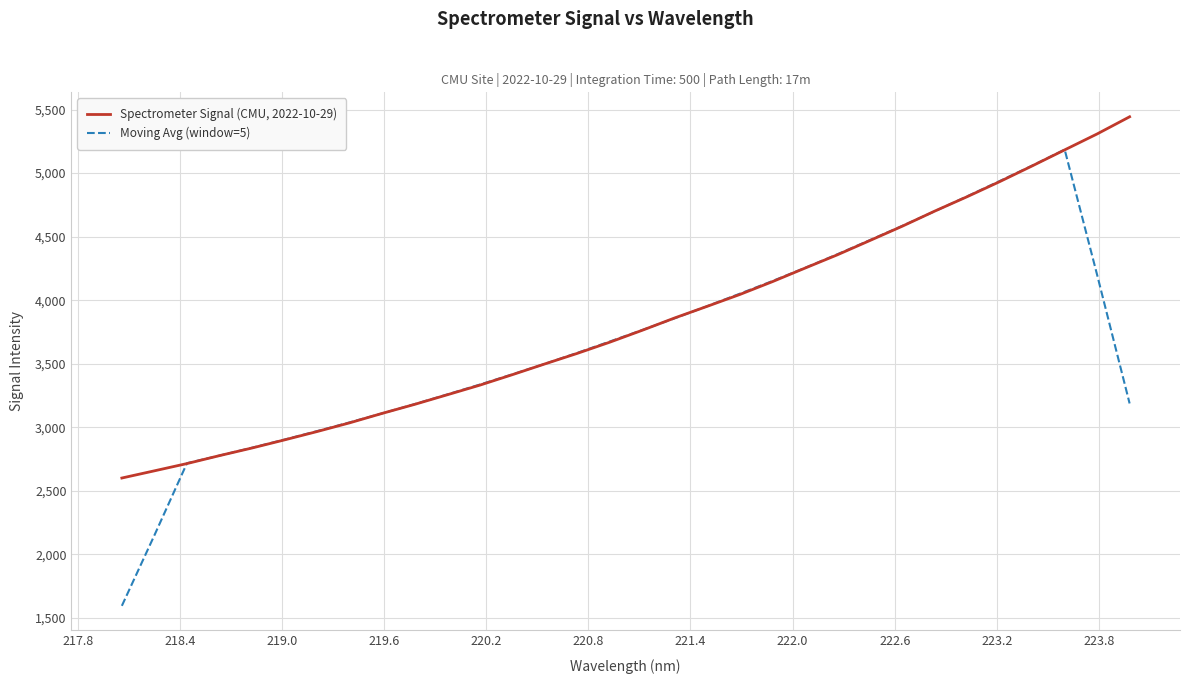

What is the sum of all Moving Avg (window=5) values?

117579.6